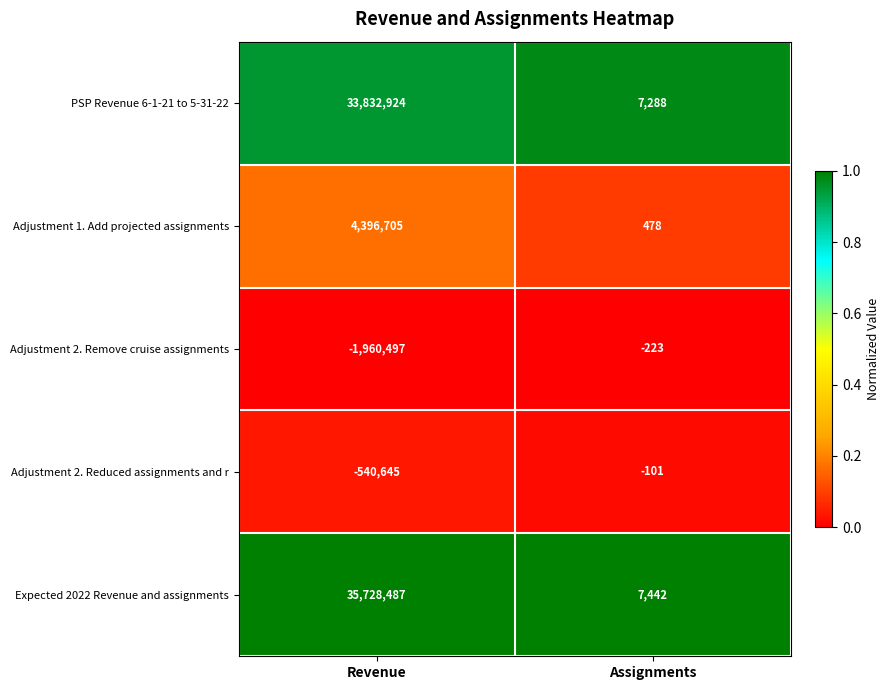

Which series has the largest range (max minus min)?

Expected 2022 Revenue and assignments